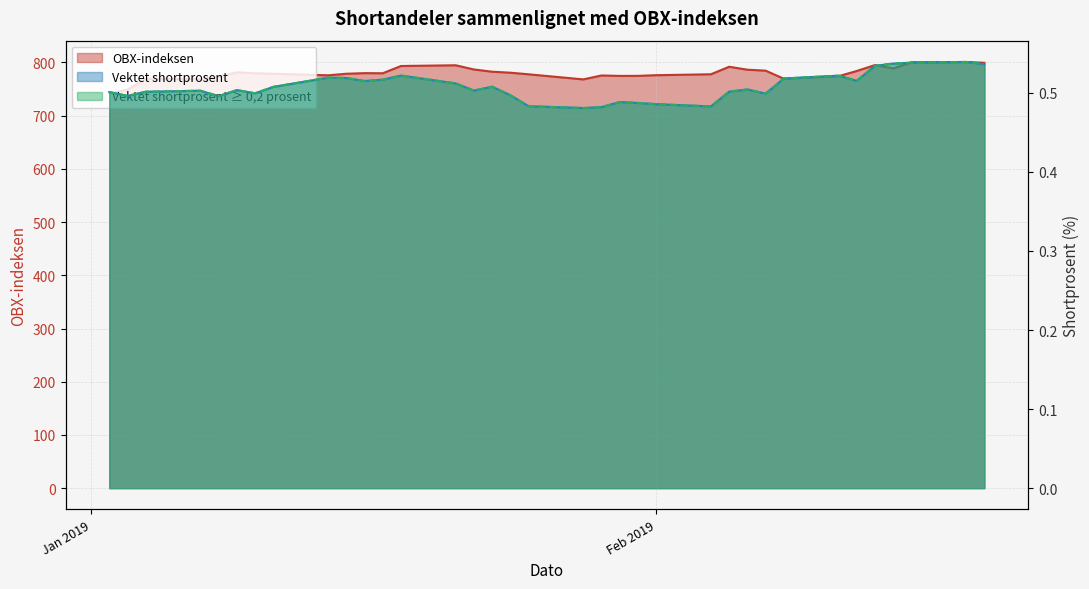

True or false: Vektet shortprosent and Vektet shortprosent ≥ 0,2 prosent cross at least once.

False